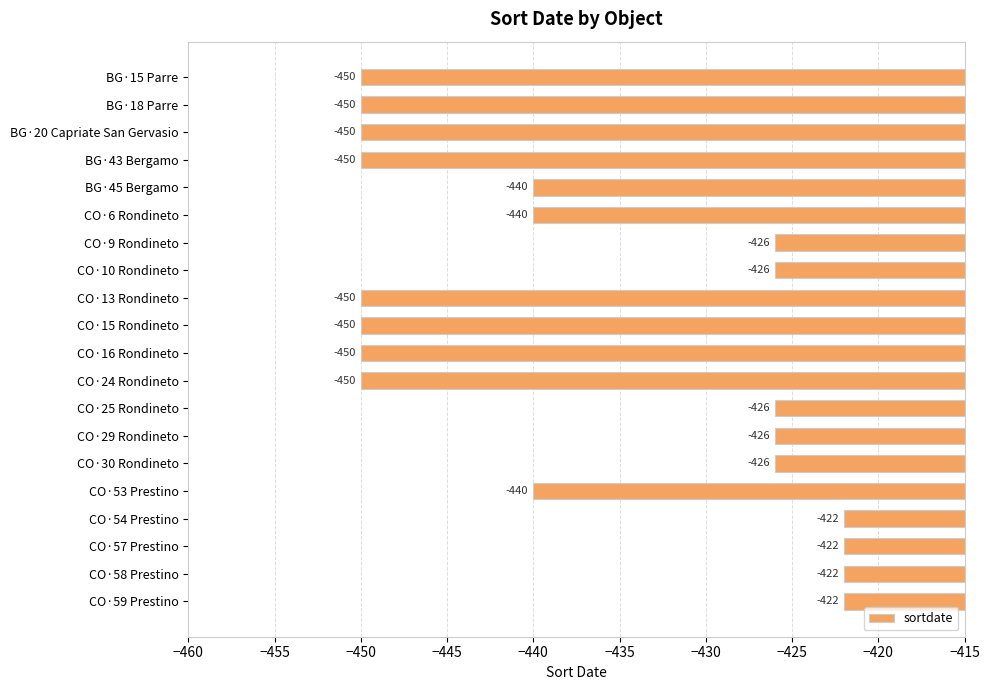

Reading top to bottom, extract all data points from this chart.

BG·15 Parre=-450	BG·18 Parre=-450	BG·20 Capriate San Gervasio=-450	BG·43 Bergamo=-450	BG·45 Bergamo=-440	CO·6 Rondineto=-440	CO·9 Rondineto=-426	CO·10 Rondineto=-426	CO·13 Rondineto=-450	CO·15 Rondineto=-450	CO·16 Rondineto=-450	CO·24 Rondineto=-450	CO·25 Rondineto=-426	CO·29 Rondineto=-426	CO·30 Rondineto=-426	CO·53 Prestino=-440	CO·54 Prestino=-422	CO·57 Prestino=-422	CO·58 Prestino=-422	CO·59 Prestino=-422